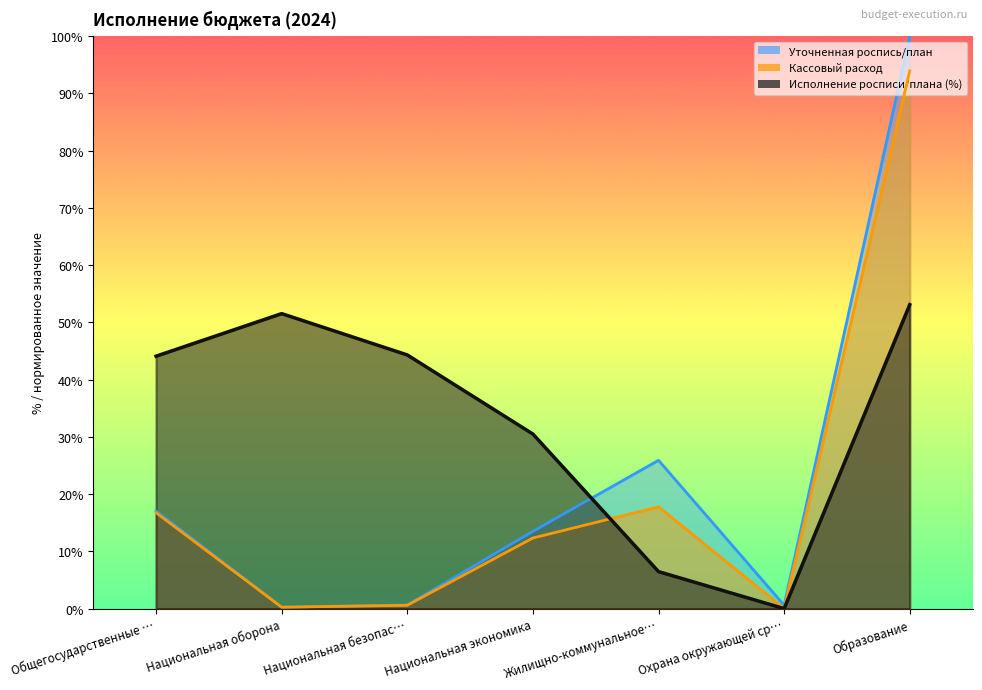

Reading right to left, transcribe all the data shown in this chart.

Уточненная роспись/план: 100.0	0.6	25.9	13.5	0.6	0.2	17.1
Кассовый расход: 94.0	0.0	17.8	12.3	0.6	0.2	16.7
Исполнение росписи/плана: 53.1	0.0	6.5	30.5	44.3	51.5	44.1